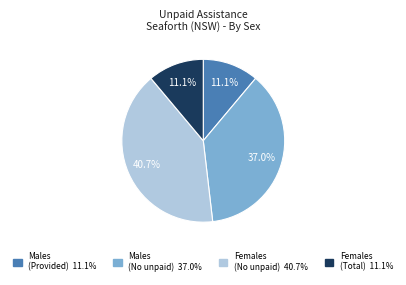

How many slices are in this pie chart?

4